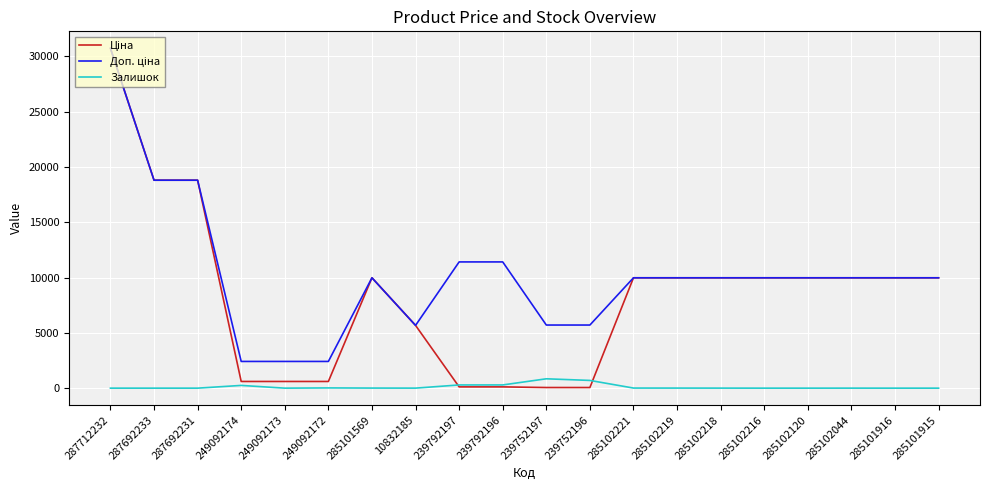

The Залишок series shows 247.0 at 249092174. True or false?

True